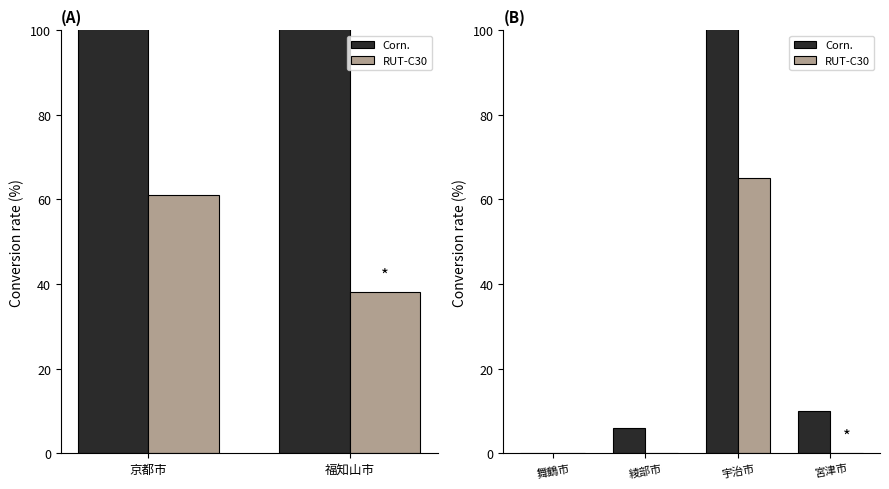

Rank the series at 舞鶴市 from highest to lowest value.

Corn., RUT-C30